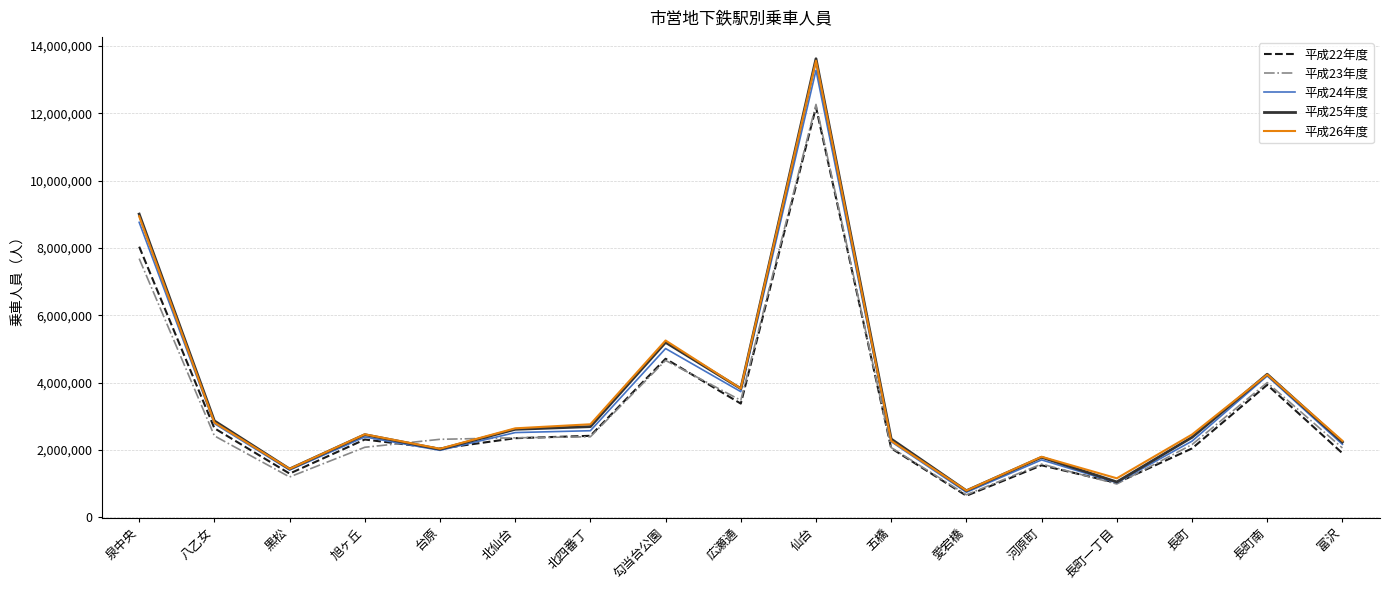

At which label is 平成26年度 closest to 7175689?

泉中央